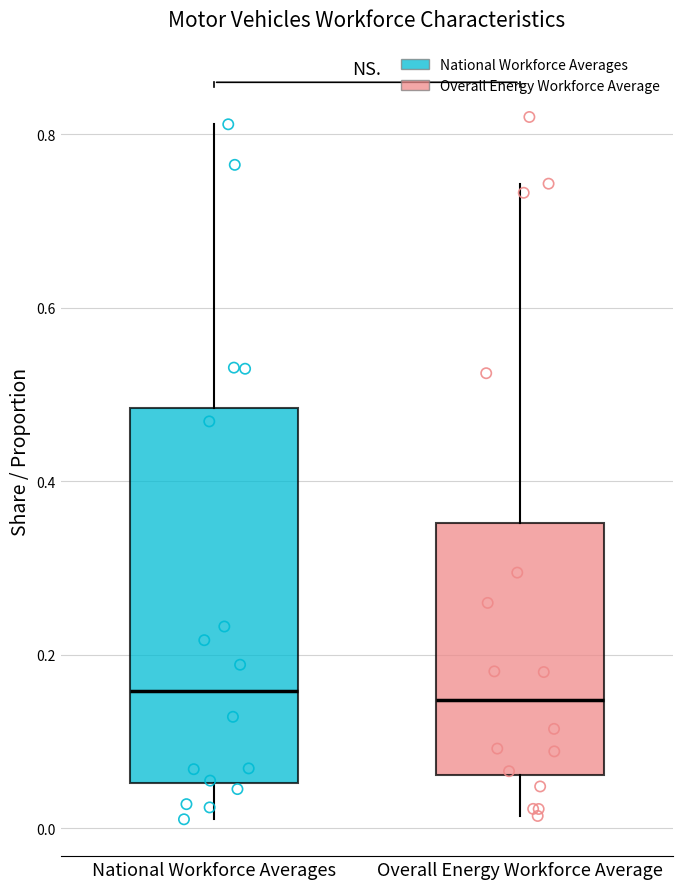

Reading left to right, transcribe this box plot: for each box, give where its median line is, the range the box spans, and where its two whiskers end, as read against the y-axis. The values are not printed on the chart, so give them approximately, as read against the axis.

National Workforce Averages: median 0.16, box 0.06 to 0.48, whiskers 0.02 to 0.82
Overall Energy Workforce Average: median 0.14, box 0.06 to 0.36, whiskers 0.02 to 0.74